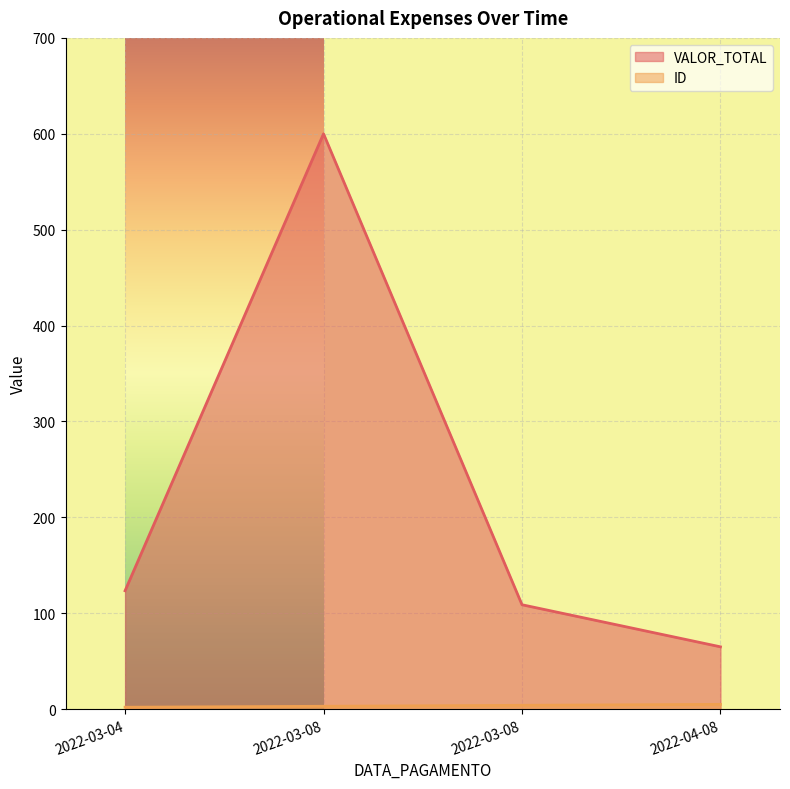

At how many categories does at least one series exceed 10?

4